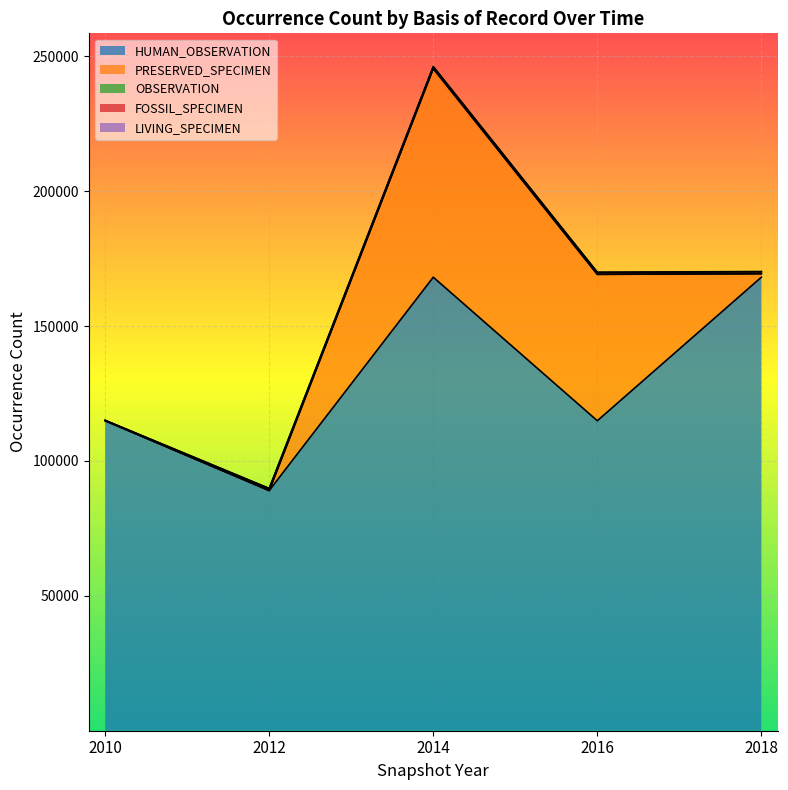

At how many categories does at least one series exceed 37792?

5